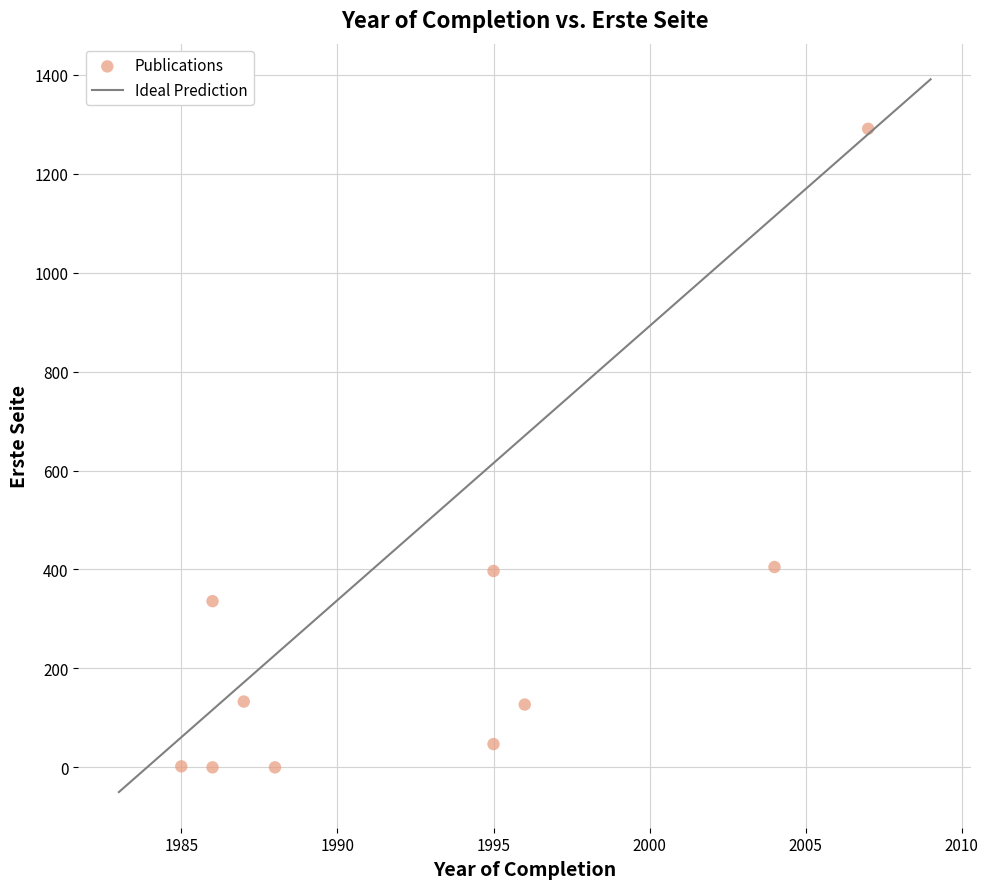

What is the range of Y values (max minus min)?

1291